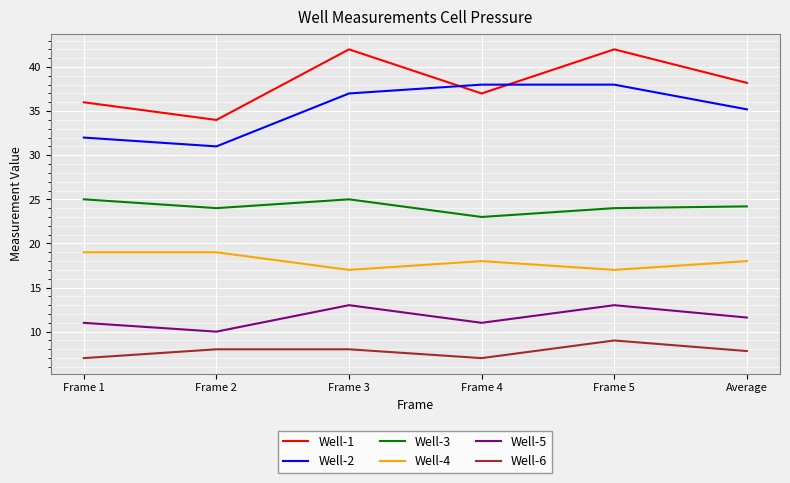

Rank the series by their maximum value, from lowest to highest.

Well-6, Well-5, Well-4, Well-3, Well-2, Well-1